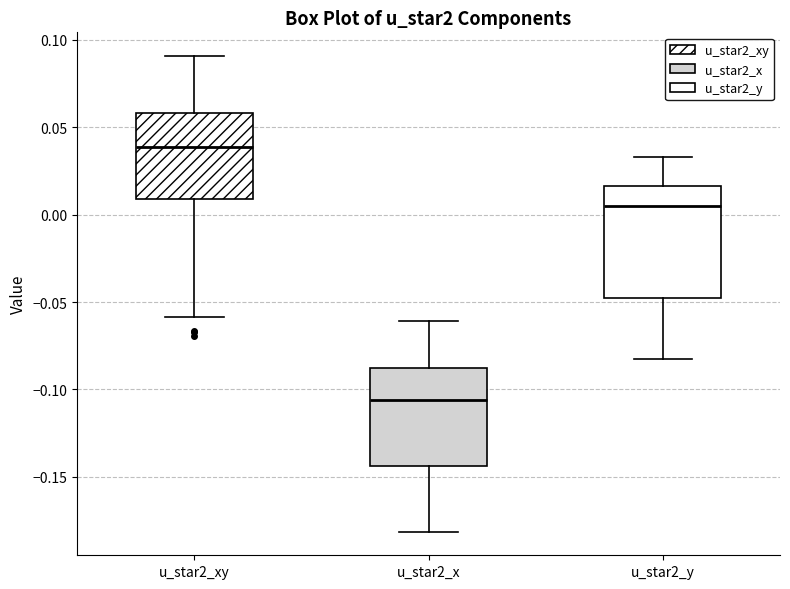

Reading left to right, read every box against the y-axis: the position of its median line, the range the box covers, and the ends of its whiskers. The values are not printed on the chart, so give them approximately, as read against the axis.

u_star2_xy: median 0.040, box 0.010 to 0.060, whiskers -0.060 to 0.090
u_star2_x: median -0.105, box -0.145 to -0.090, whiskers -0.180 to -0.060
u_star2_y: median 0.005, box -0.045 to 0.015, whiskers -0.080 to 0.035